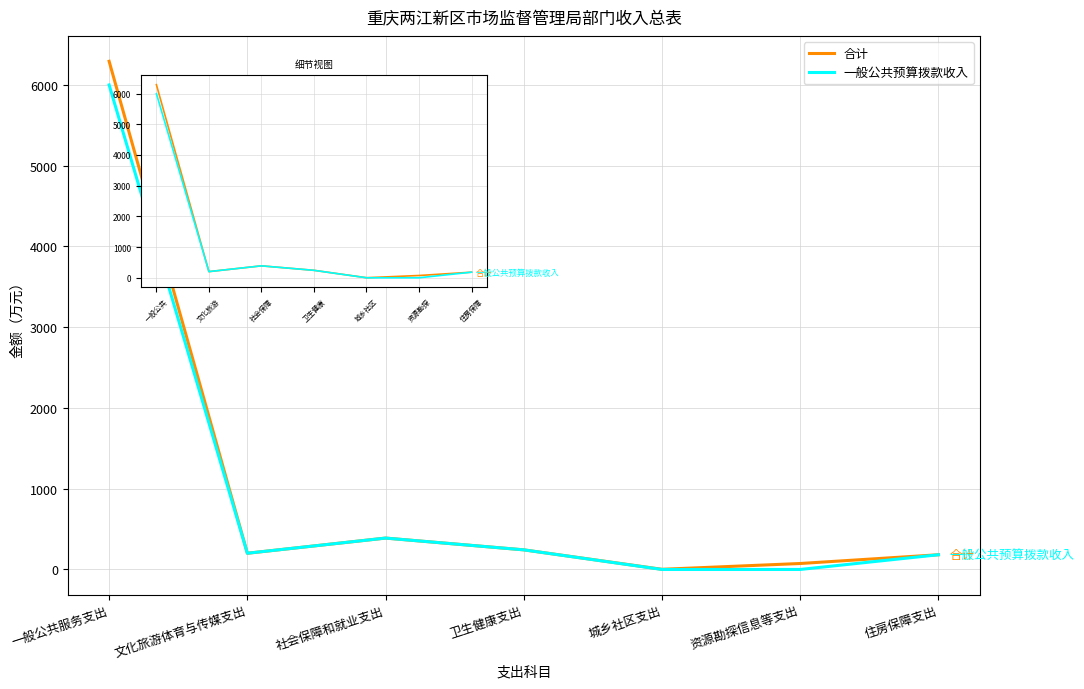

At which category does the chart reach its peak across all series?

一般公共服务支出